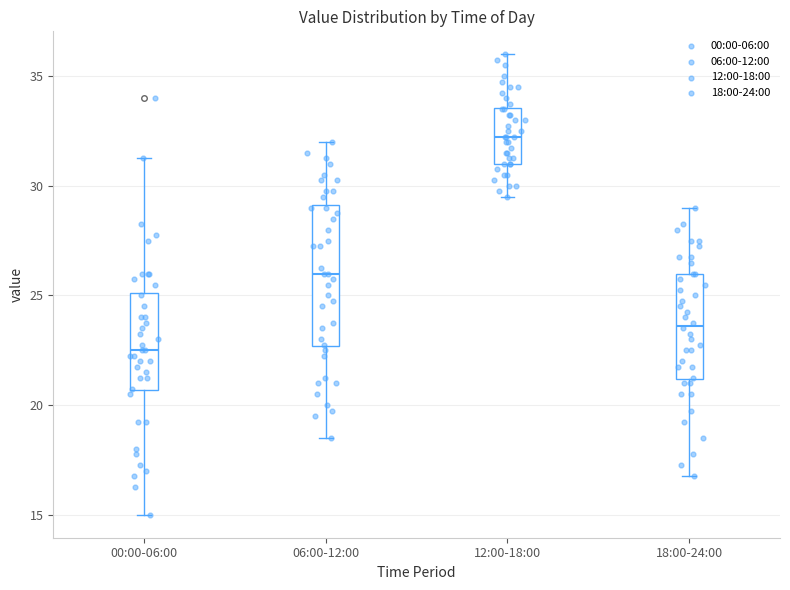

Reading left to right, read every box against the y-axis: the position of its median line, the range the box covers, and the ends of its whiskers. The values are not printed on the chart, so give them approximately, as read against the axis.

00:00-06:00: median 22.5, box 20.5 to 25.0, whiskers 15.0 to 31.5
06:00-12:00: median 26.0, box 22.5 to 29.0, whiskers 18.5 to 32.0
12:00-18:00: median 32.5, box 31.0 to 33.5, whiskers 29.5 to 36.0
18:00-24:00: median 23.5, box 21.0 to 26.0, whiskers 17.0 to 29.0